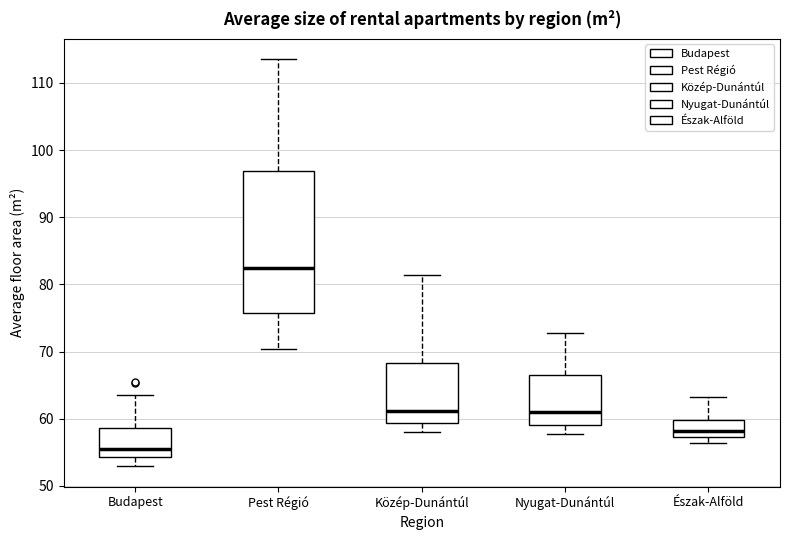

Reading left to right, read every box against the y-axis: the position of its median line, the range the box covers, and the ends of its whiskers. The values are not printed on the chart, so give them approximately, as read against the axis.

Budapest: median 56, box 54 to 59, whiskers 53 to 64
Pest Régió: median 82, box 76 to 97, whiskers 70 to 114
Közép-Dunántúl: median 61, box 59 to 68, whiskers 58 to 81
Nyugat-Dunántúl: median 61, box 59 to 66, whiskers 58 to 73
Észak-Alföld: median 58, box 57 to 60, whiskers 56 to 63